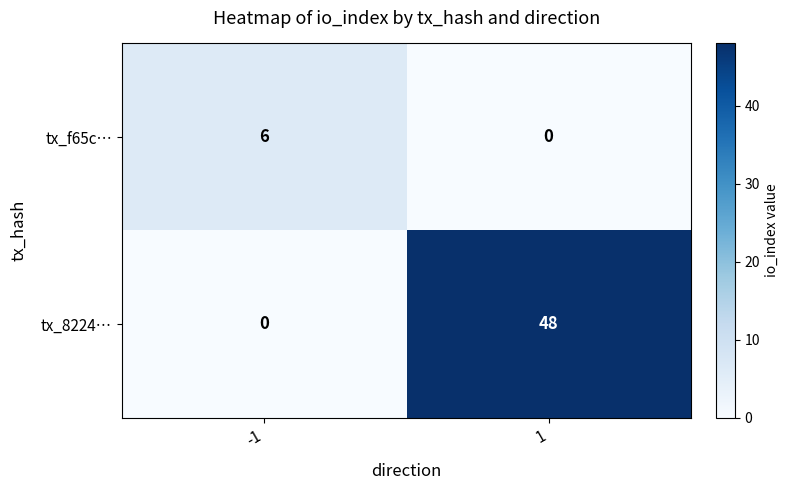

At 1, list the series in order from largest to smallest.

tx_8224…, tx_f65c…